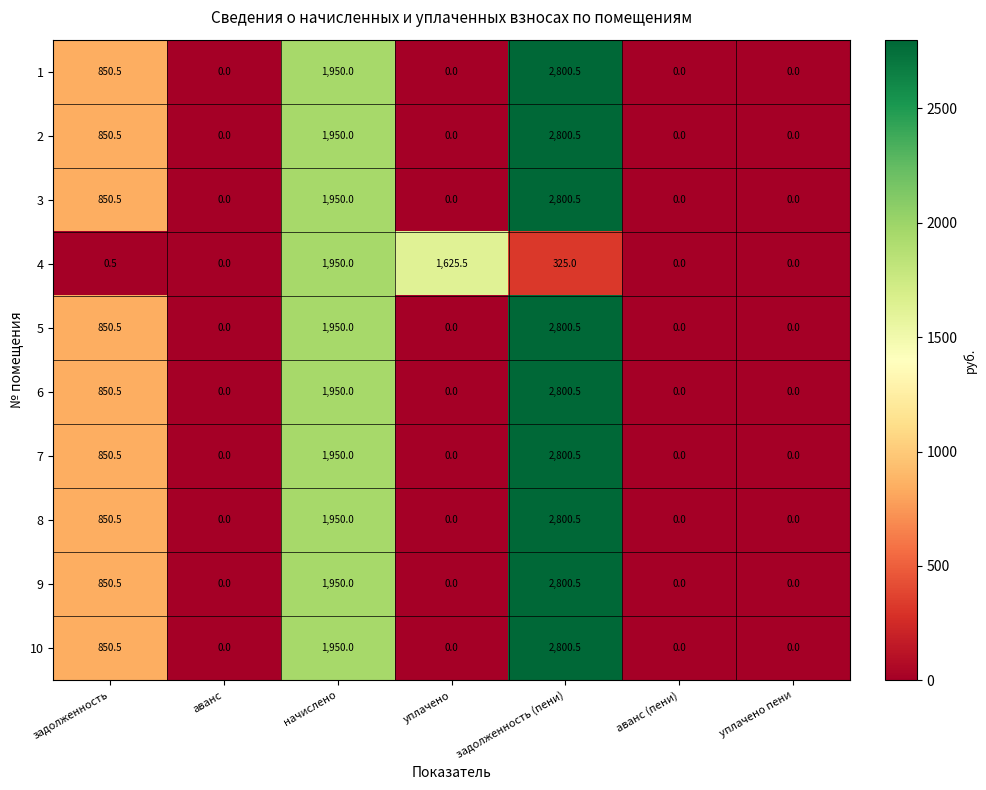

True or false: 9 has a value of 0.0 at аванс (пени).

True